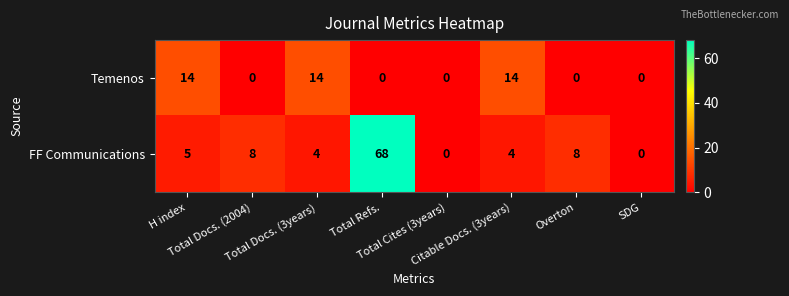

Which series has the largest total across all categories?

FF Communications